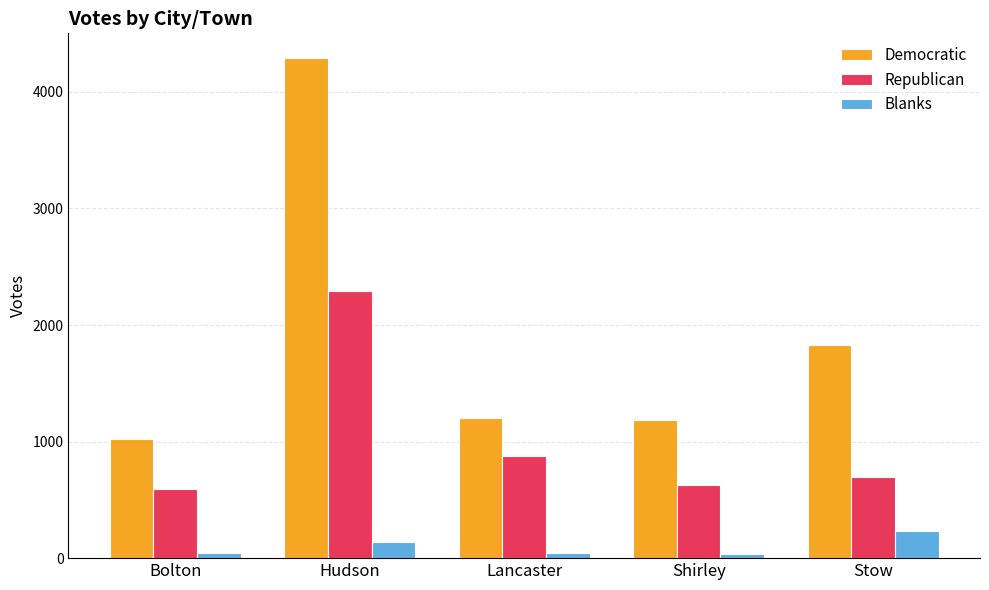

The value of Democratic at Hudson is 7549. True or false?

False